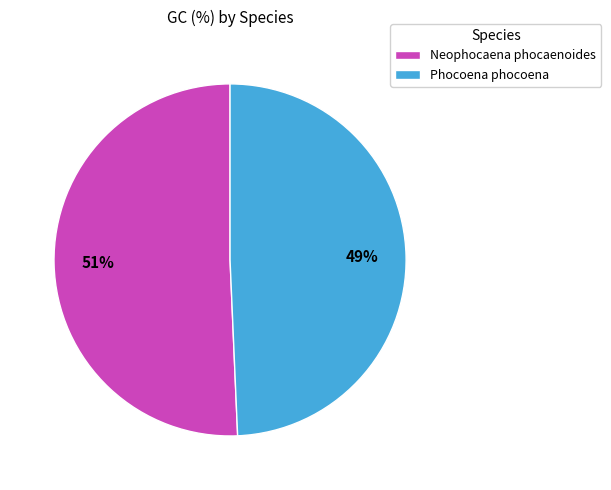

Rank the categories by value from lowest to highest.

Phocoena phocoena, Neophocaena phocaenoides